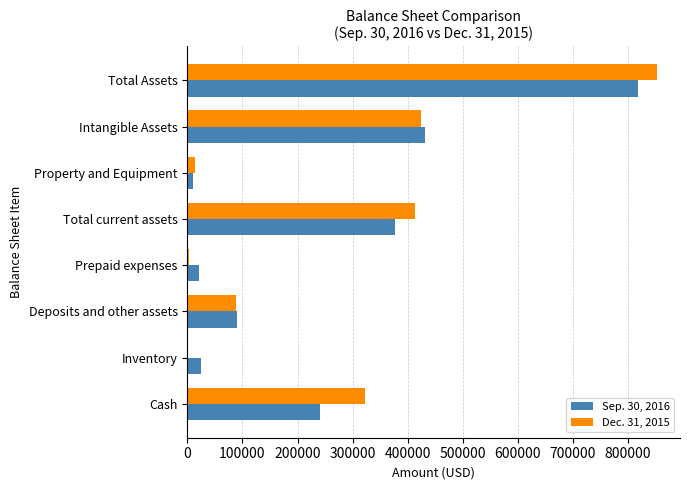

Between Cash and Deposits and other assets, which series saw the biggest shift?

Dec. 31, 2015